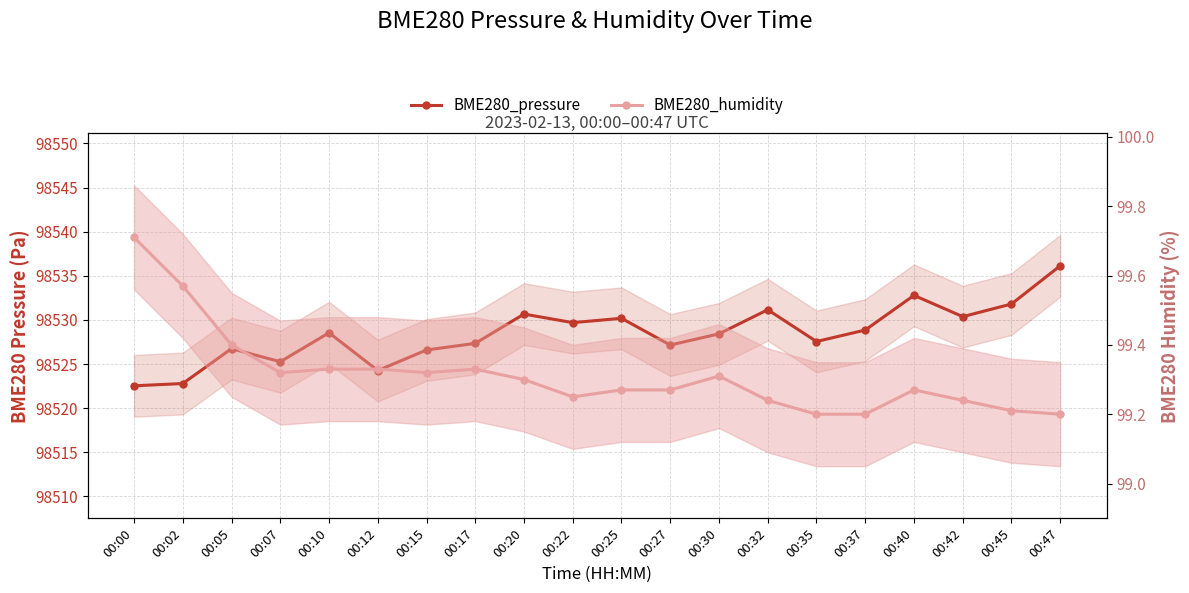

Where is BME280_humidity nearest to the value 99?

00:35